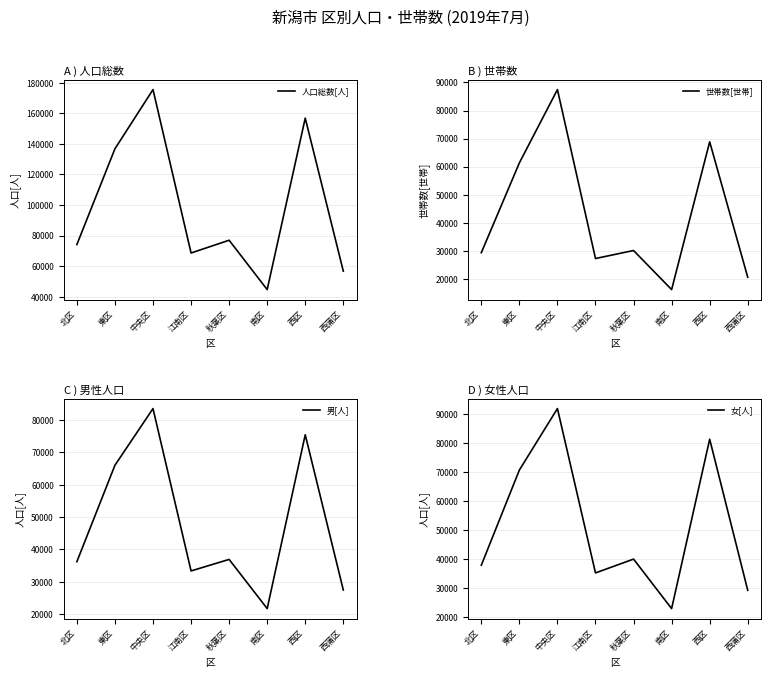

Reading left to right, what are all the values shown in this chart?

人口総数[人]: 北区=74108	東区=136778	中央区=175494	江南区=68580	秋葉区=76921	南区=44628	西区=156822	西蒲区=56697
世帯数[世帯]: 北区=29276	東区=61320	中央区=87462	江南区=27194	秋葉区=30054	南区=16111	西区=68827	西蒲区=20511
男[人]: 北区=36211	東区=65990	中央区=83474	江南区=33352	秋葉区=36913	南区=21726	西区=75391	西蒲区=27466
女[人]: 北区=37897	東区=70788	中央区=92020	江南区=35228	秋葉区=40008	南区=22902	西区=81431	西蒲区=29231